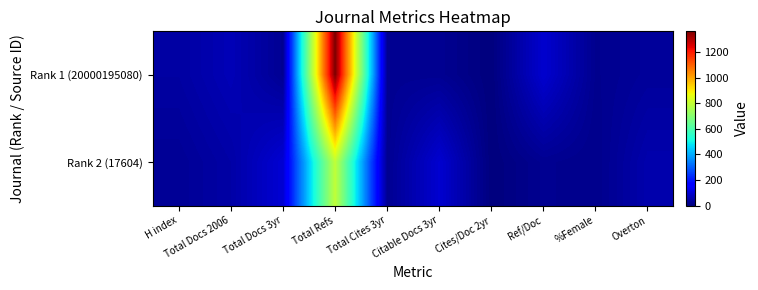

Reading right to left, transcribe all the data shown in this chart.

Rank 1 (20000195080): Overton=34	%Female=20	Ref/Doc=96	Cites/Doc 2yr=0	Citable Docs 3yr=24	Total Cites 3yr=24	Total Refs=1363	Total Docs 3yr=25	Total Docs 2006=67	H index=43
Rank 2 (17604): Overton=56	%Female=16	Ref/Doc=23	Cites/Doc 2yr=0	Citable Docs 3yr=97	Total Cites 3yr=23	Total Refs=795	Total Docs 3yr=101	Total Docs 2006=48	H index=28